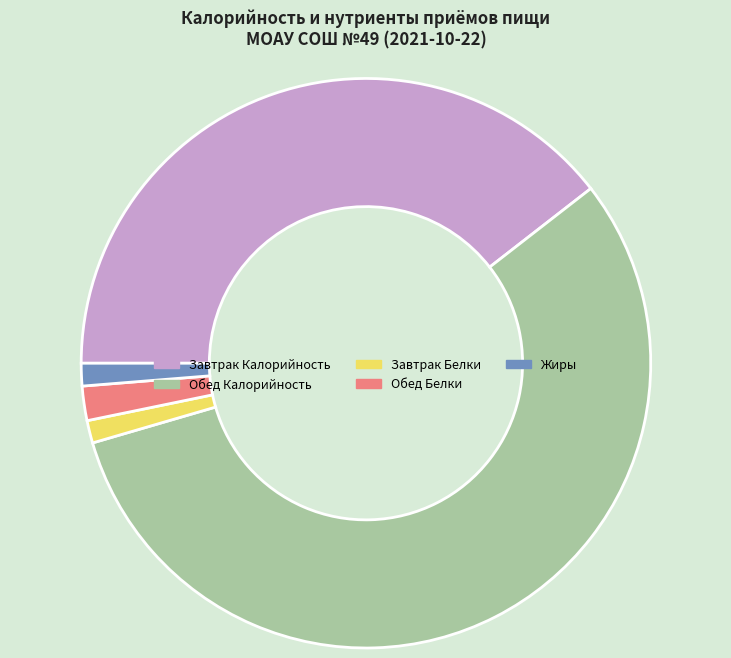

Which has a higher value, Завтрак Белки or Обед Калорийность?

Обед Калорийность